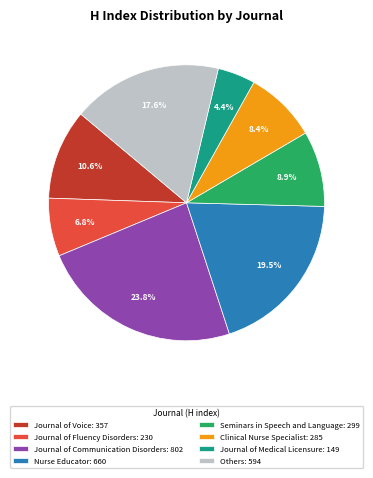

Approximately how many times larger is the value at Seminars in Speech and Language: 299 compared to Others: 594?

0.5